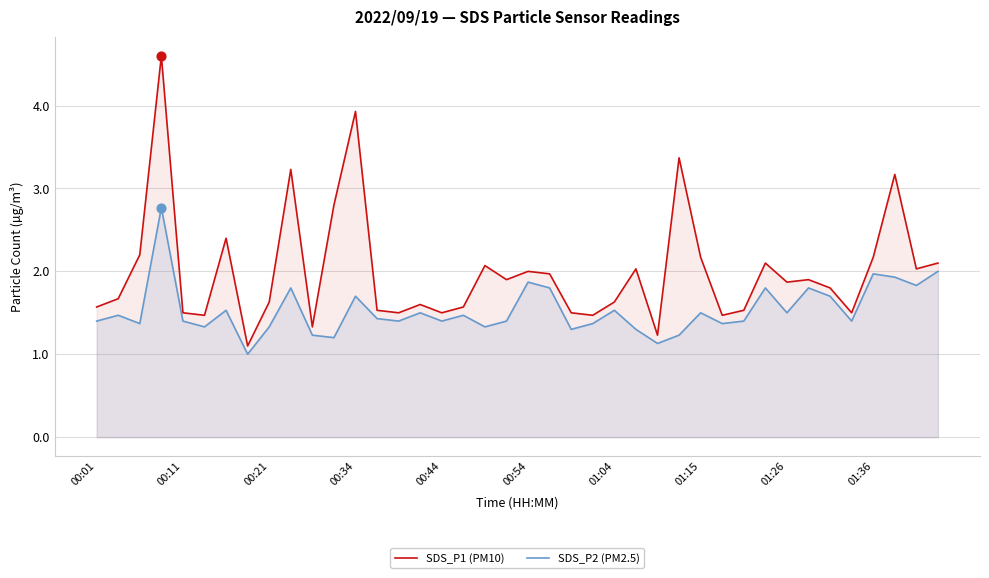

Which series has the largest total across all categories?

SDS_P1 (PM10)